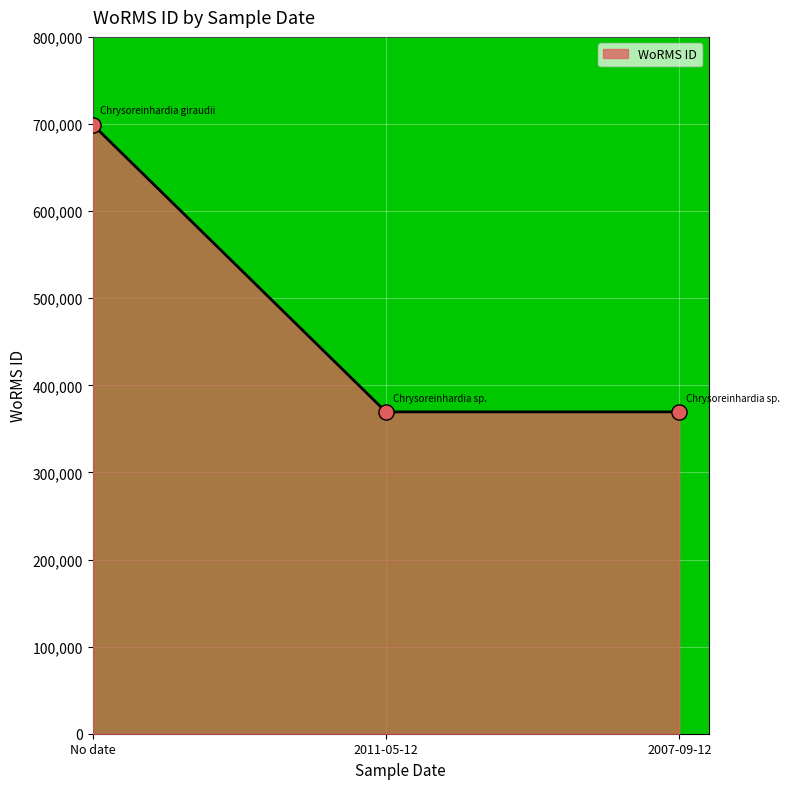

What is the ratio of the value at No date to the value at 2011-05-12?

1.9